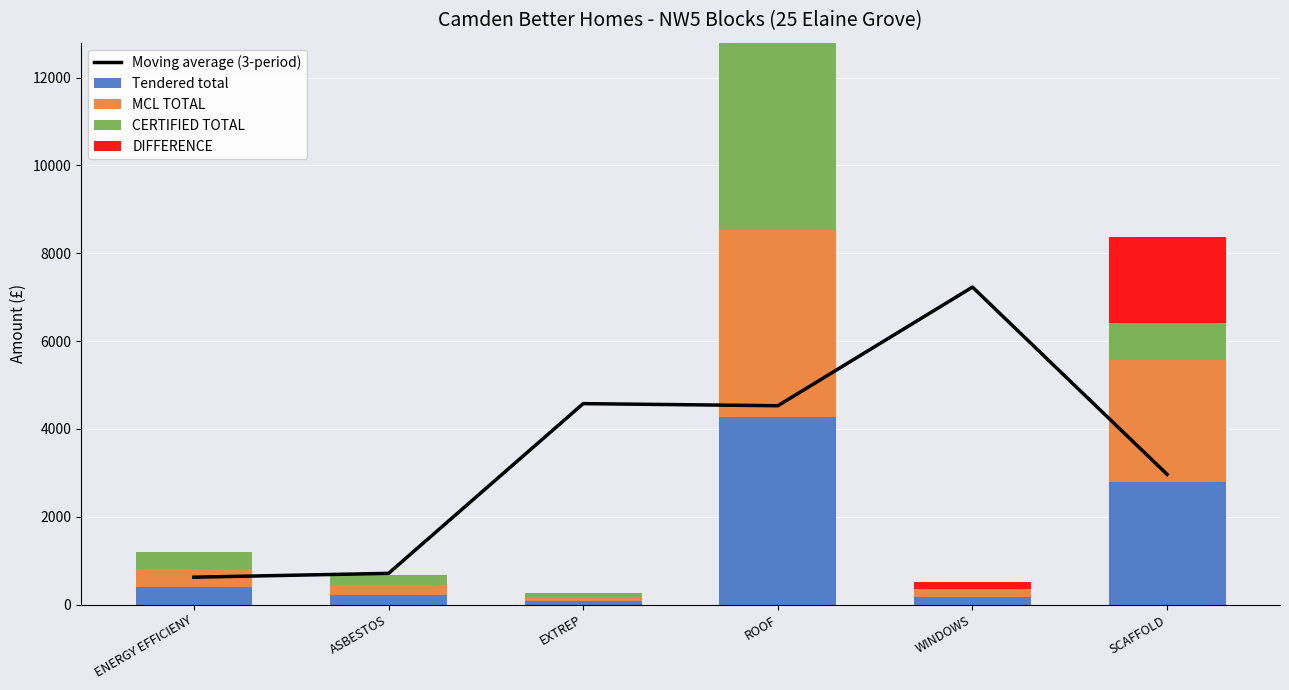

Is the value of DIFFERENCE at EXTREP greater than the value of CERTIFIED TOTAL at ENERGY EFFICIENY?

No